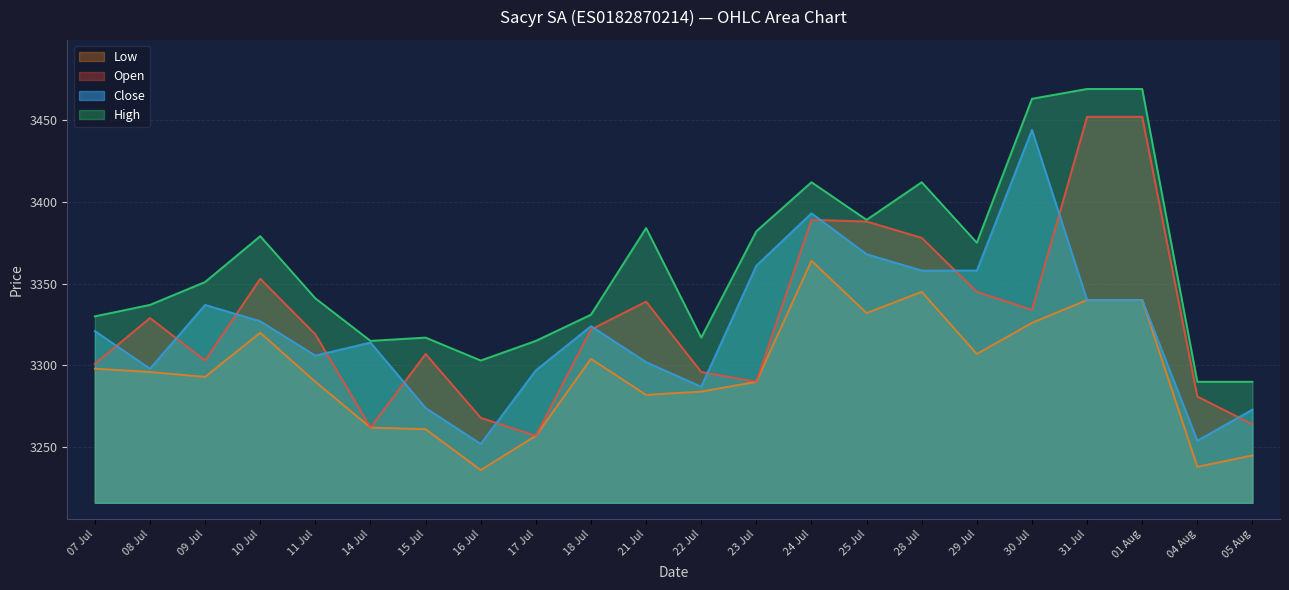

True or false: Open and Low cross at least once.

False